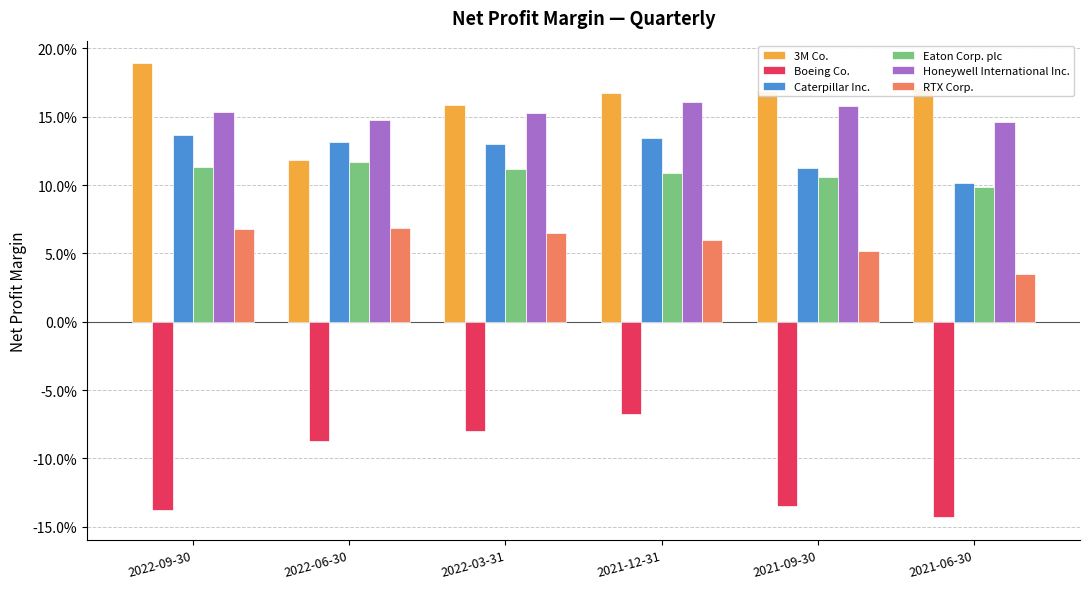

How many 3M Co. values are between 0 and 1?

6